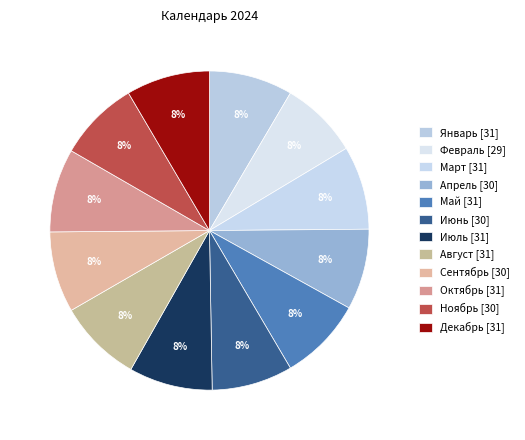

How many segments does this pie chart have?

12